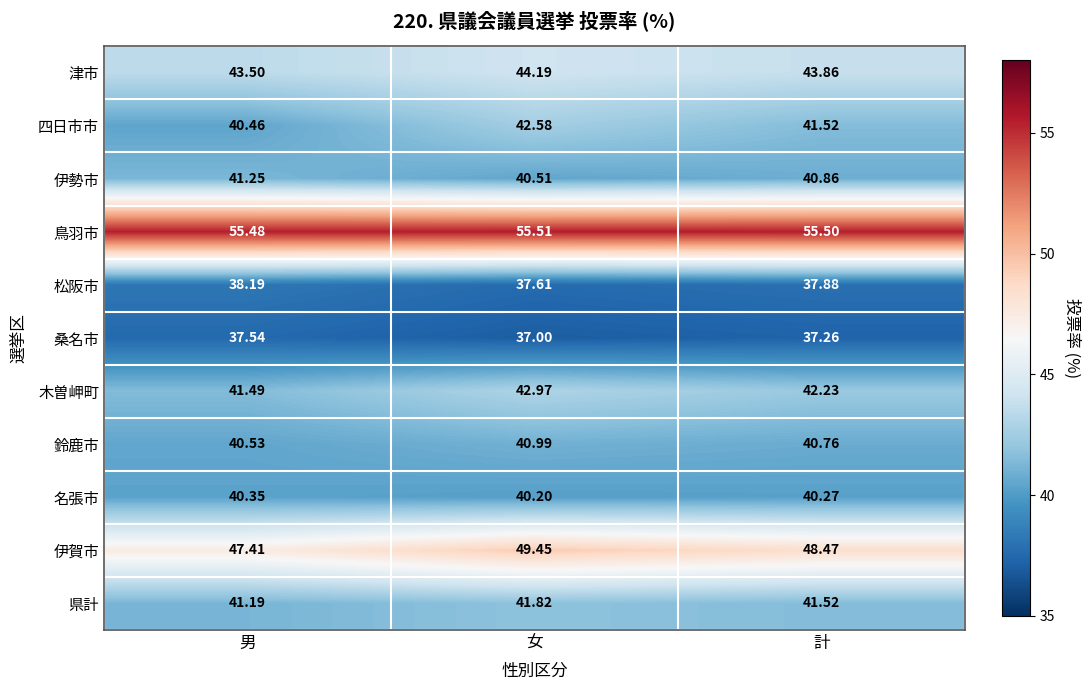

Between 女 and 計, which series saw the biggest shift?

四日市市